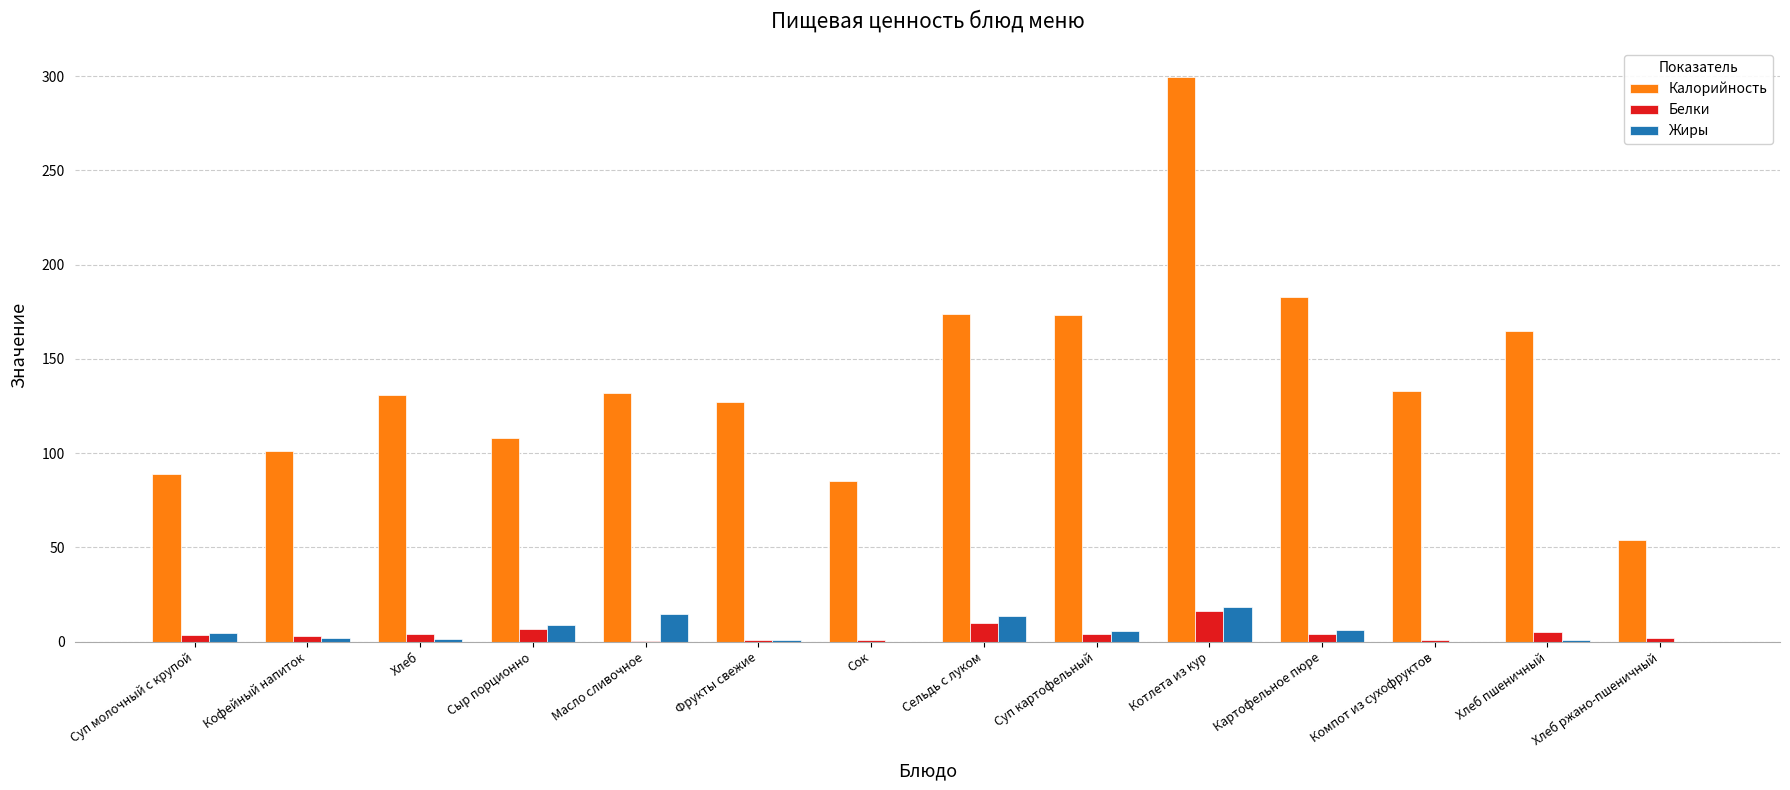

Does the chart contain stacked bars?

No